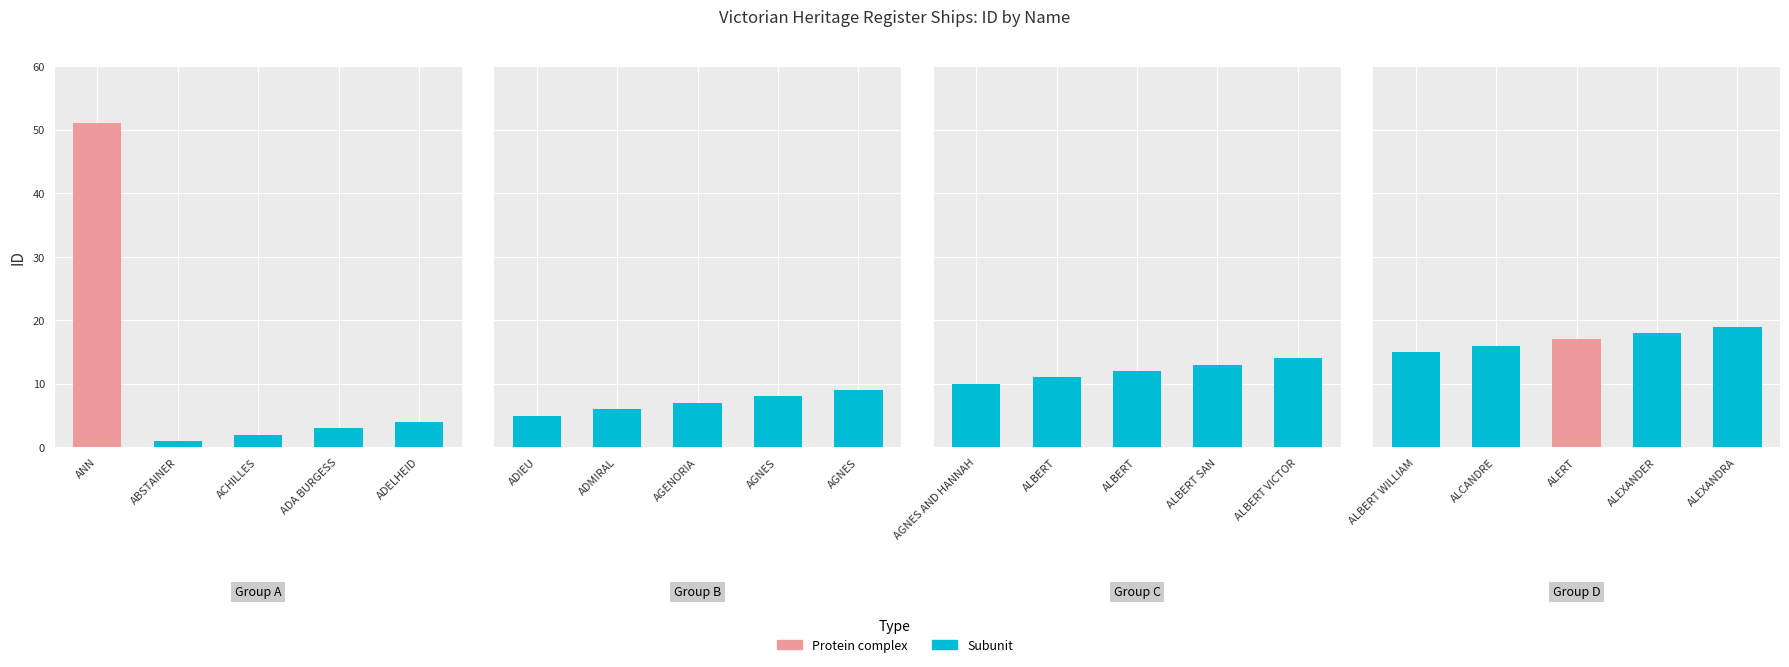

Are the bars grouped side by side (vs. stacked)?

No